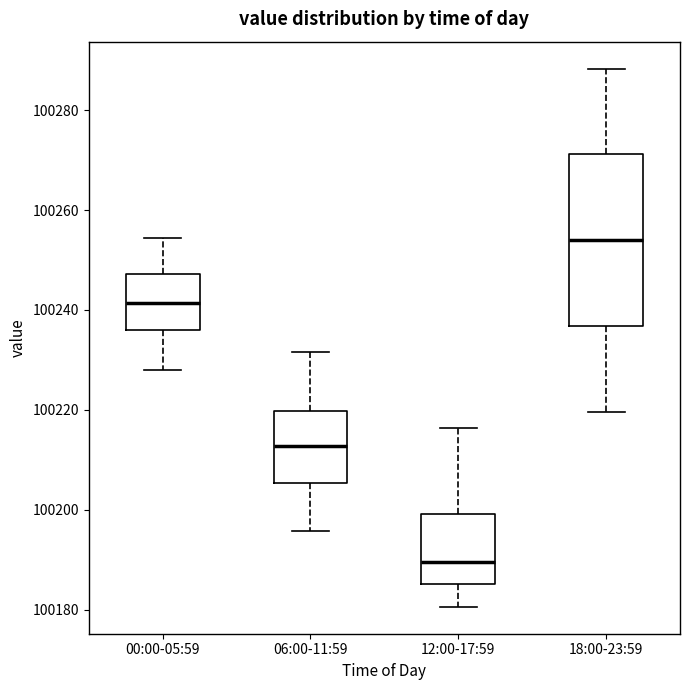

Comparing the boxes themselves (not the whiskers), which one is the tallest?

18:00-23:59